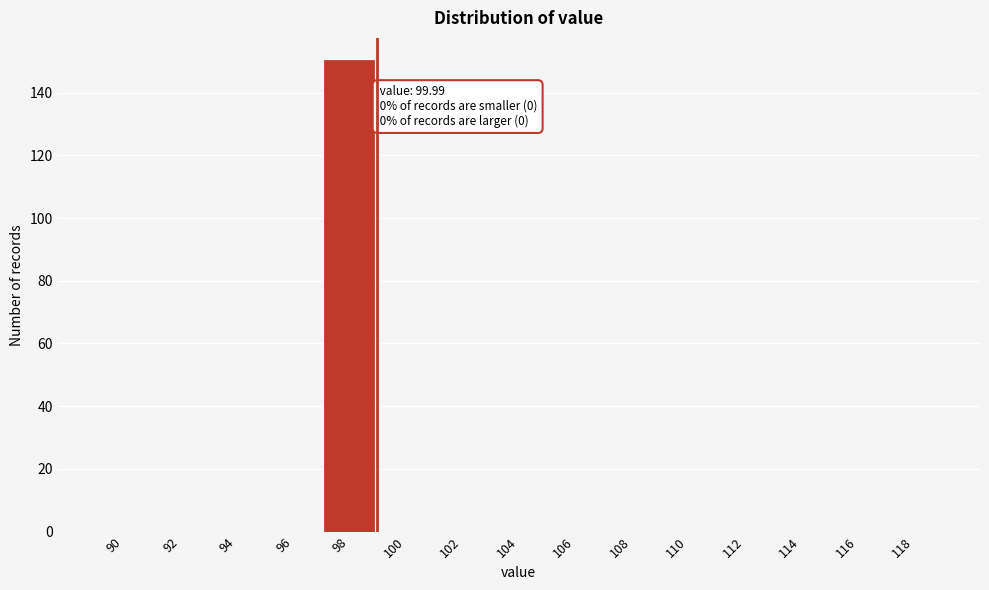

Reading right to left, transcribe all the data shown in this chart.

118=0	116=0	114=0	112=0	110=0	108=0	106=0	104=0	102=0	100=0	98=150	96=0	94=0	92=0	90=0